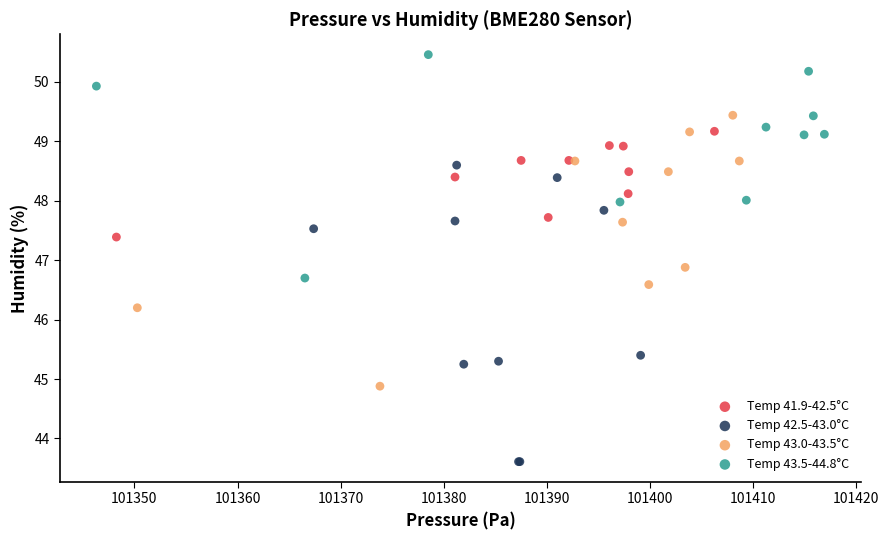

Which series has the largest Y range (max minus min)?

Temp 42.5-43.0°C